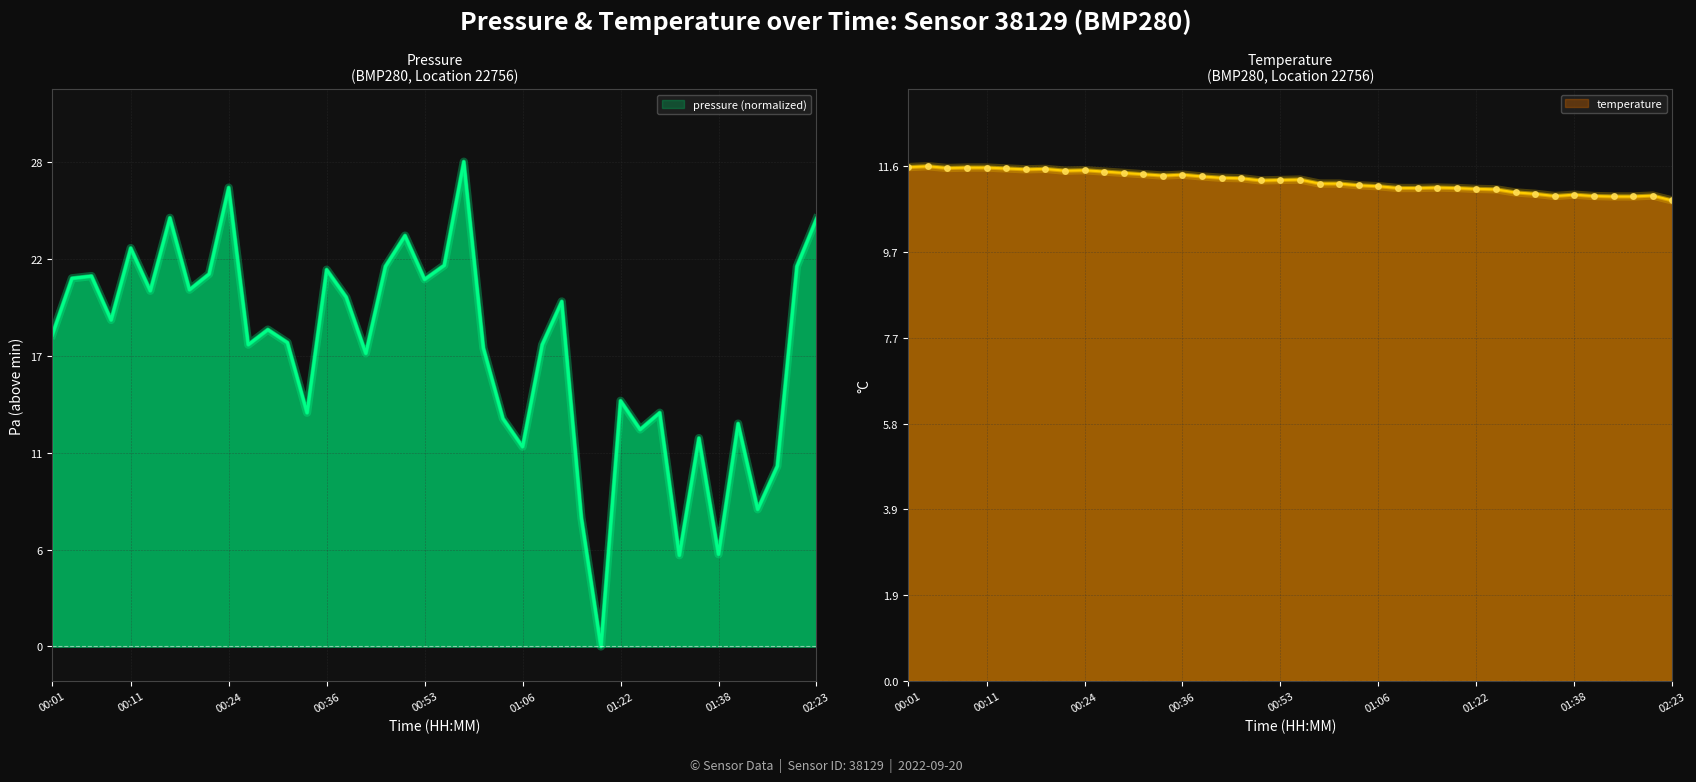

True or false: temperature and pressure intersect in this chart.

True